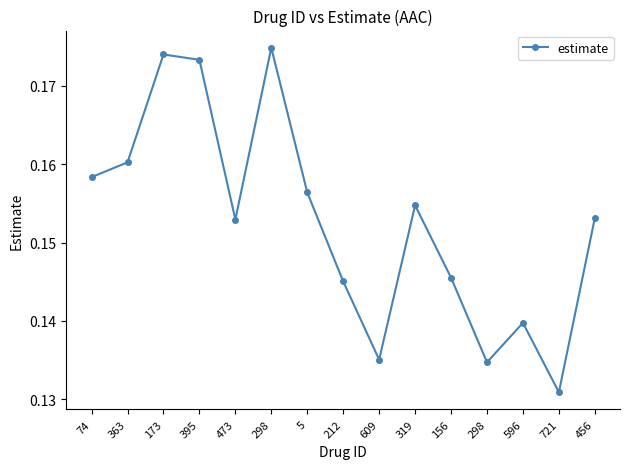

How many lines are shown in the chart?

1